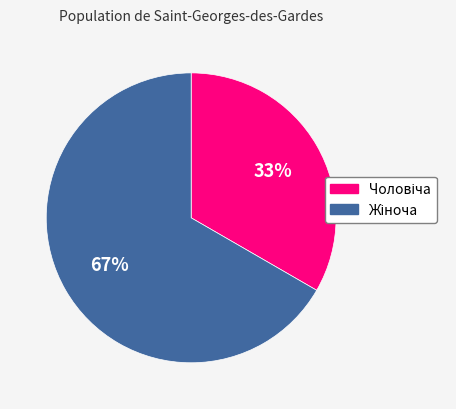

Is there any slice that represents more than half of the pie?

Yes